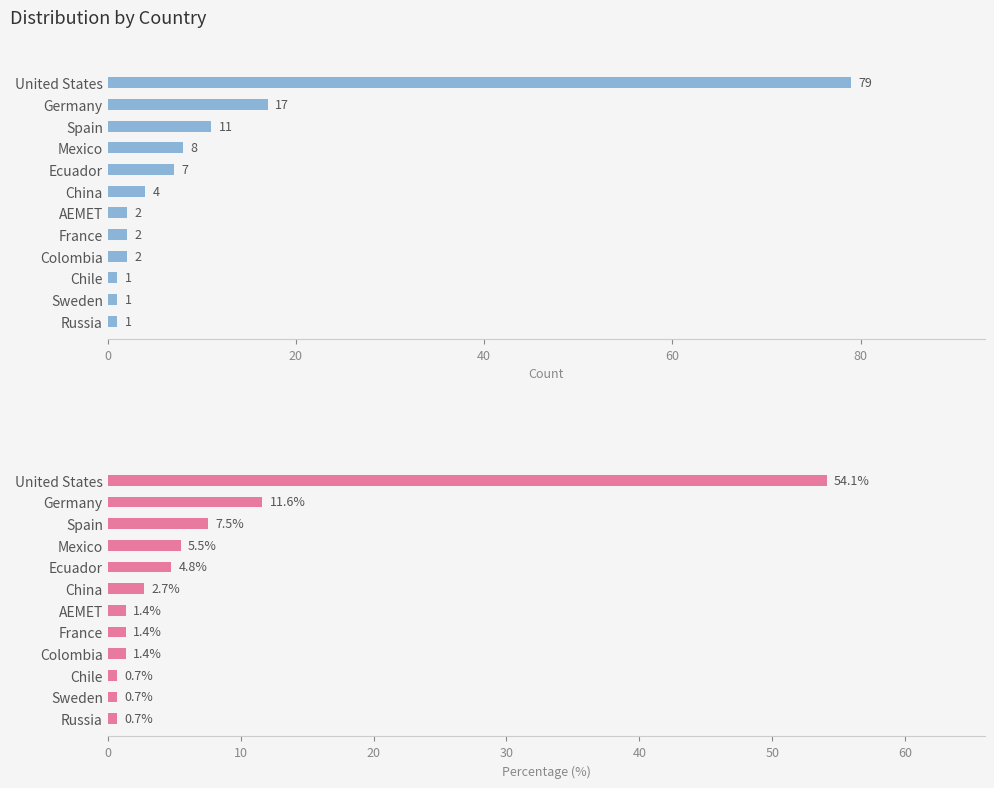

What is the value of the Count bar at the 2nd from the left?

17.0